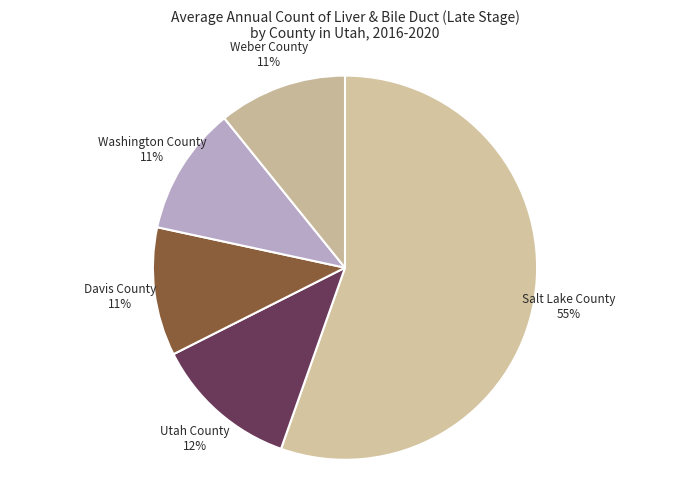

How many segments does this pie chart have?

5